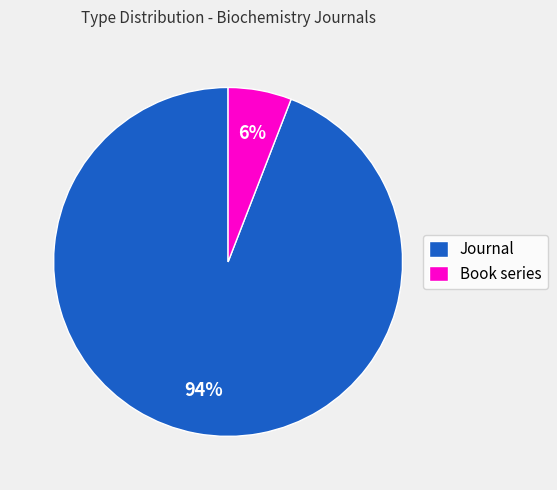

To the nearest percent, what is the difference between the largest and smallest slice percentages?

88%